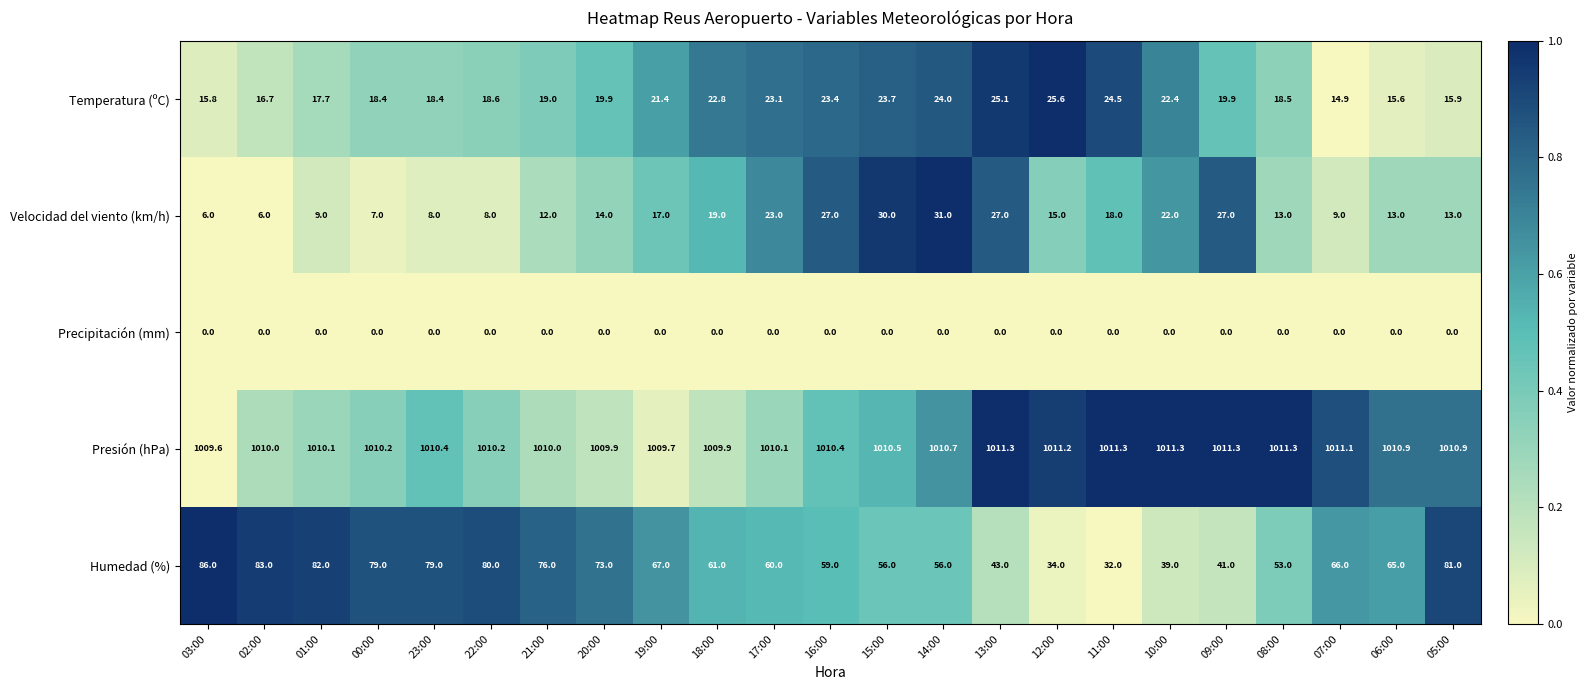

At which label is Humedad (%) closest to 59?

16:00